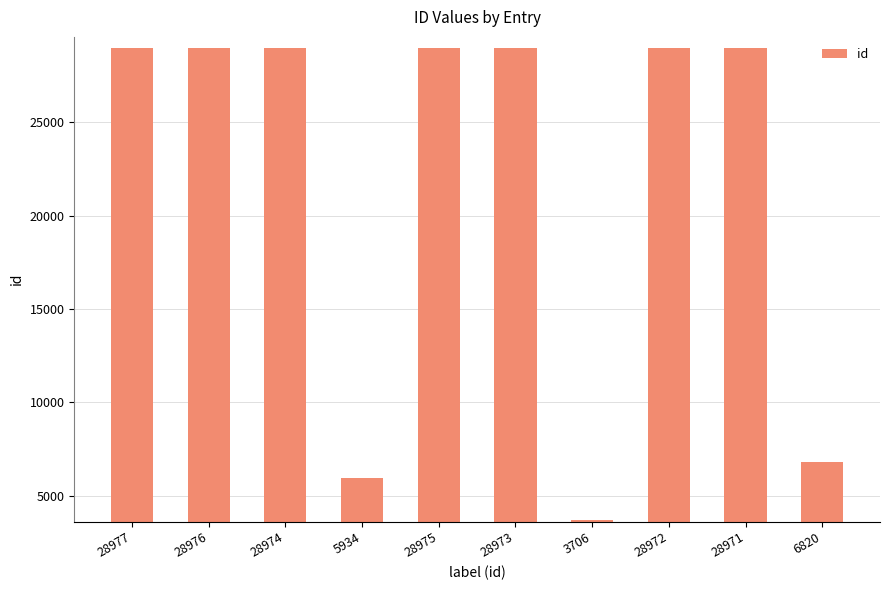

What is the sum of all values?

219278